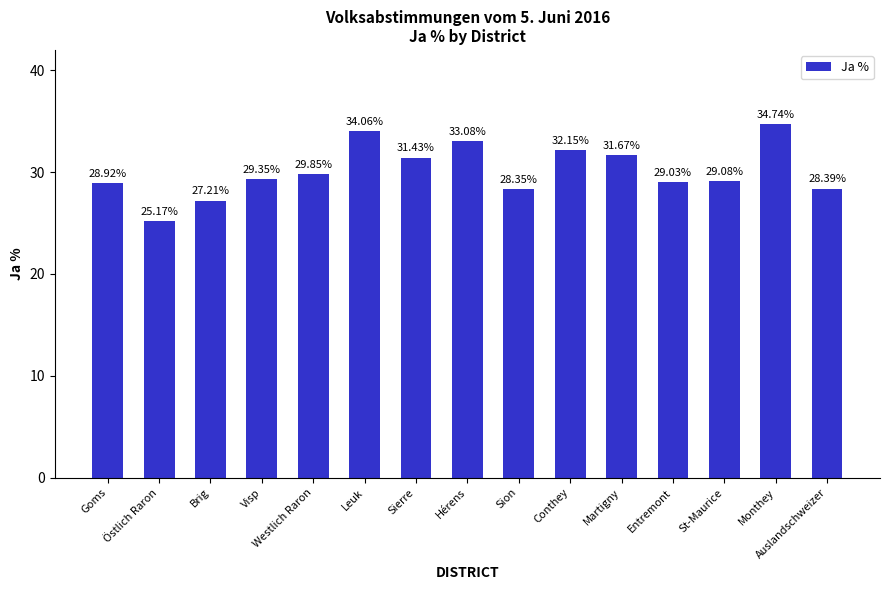

Which has a higher value, Brig or Hérens?

Hérens